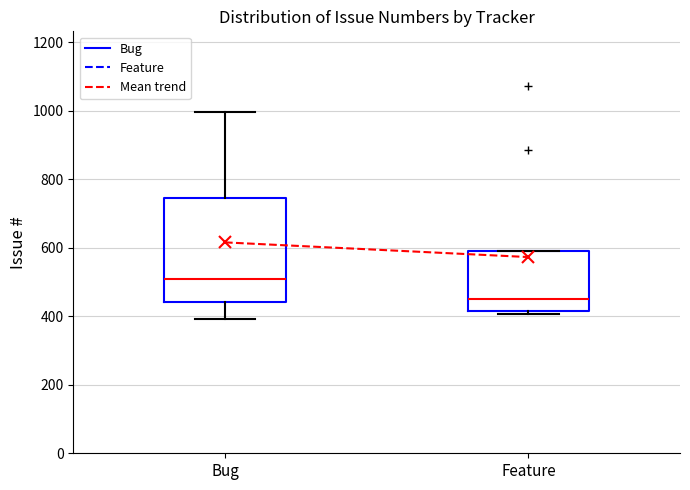

Where is the upper edge of the box for Feature on the y-axis? The values are not printed on the chart, so give them approximately, as read against the axis.

580